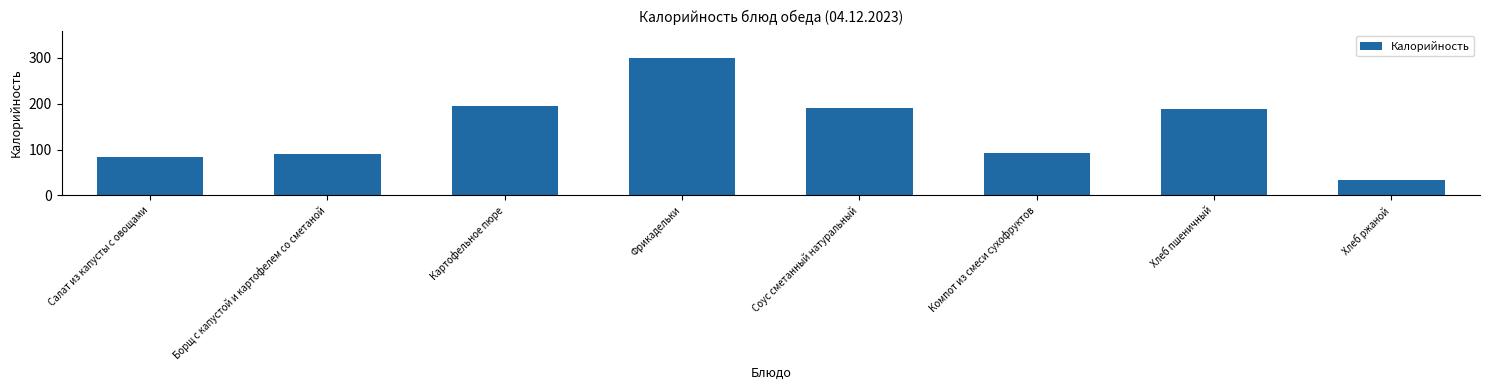

Reading left to right, list all the values displayed in this chart.

83.3	90.3	194.4	299.3	189.9	93.2	187.5	34.2